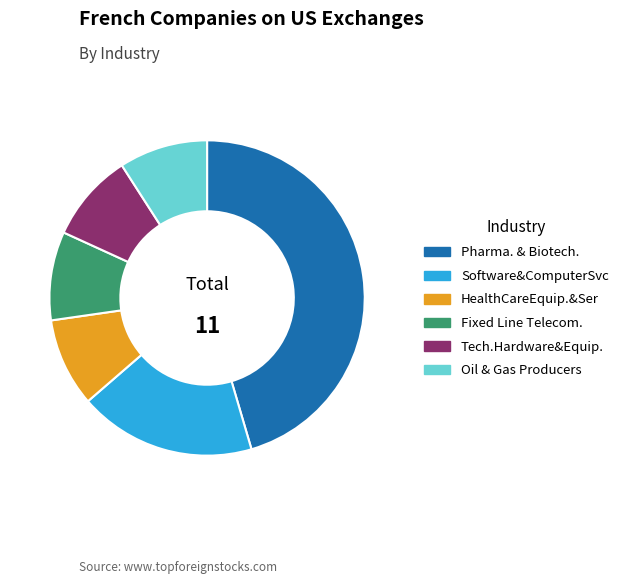

Which slice is the largest?

Pharma. & Biotech.